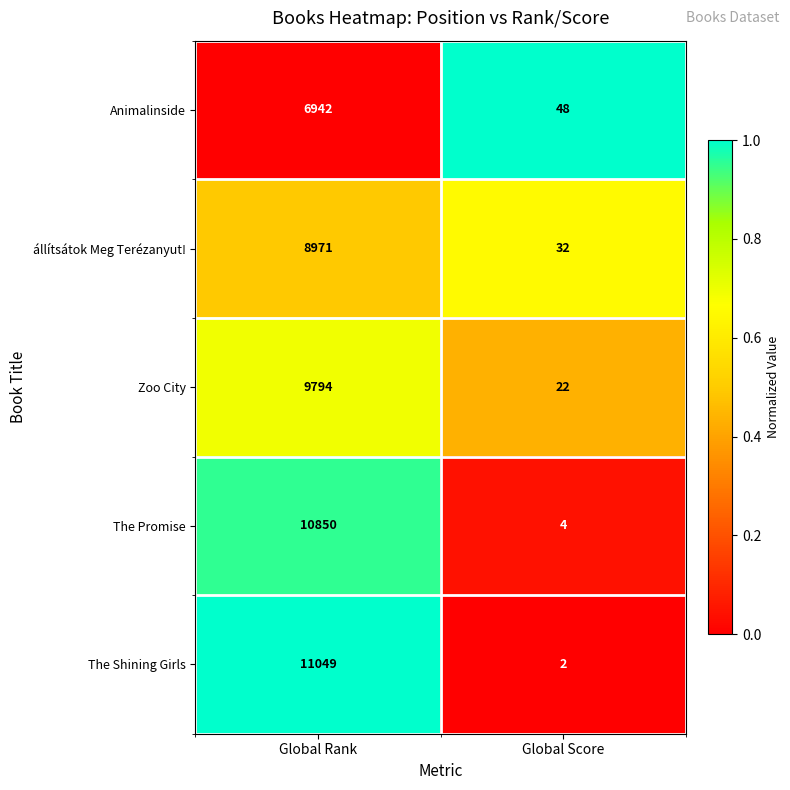

Reading left to right, transcribe all the data shown in this chart.

Animalinside: 6942	48
állítsátok Meg Terézanyut!: 8971	32
Zoo City: 9794	22
The Promise: 10850	4
The Shining Girls: 11049	2